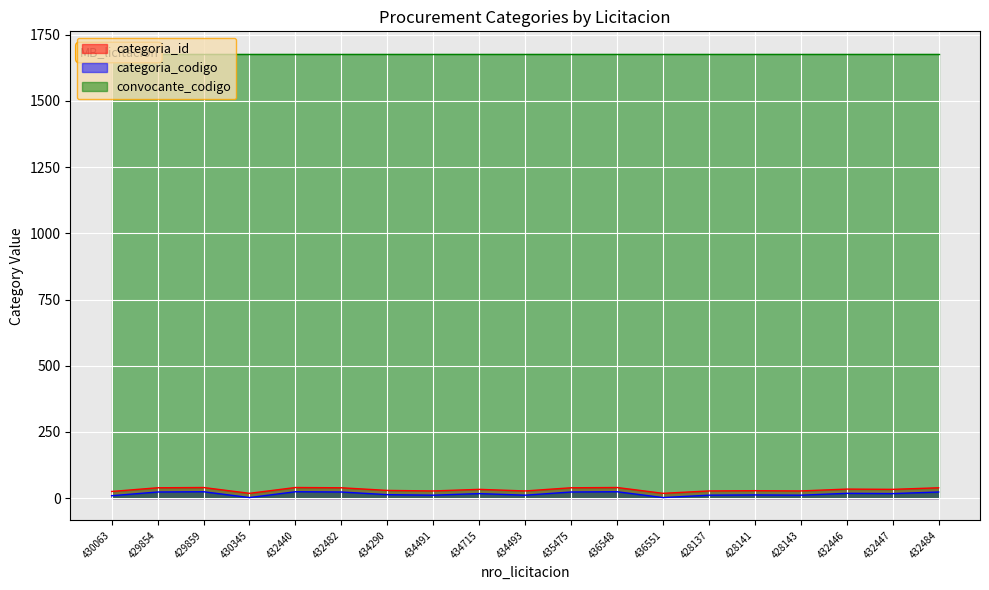

What is the sum of all categoria_id values?

602